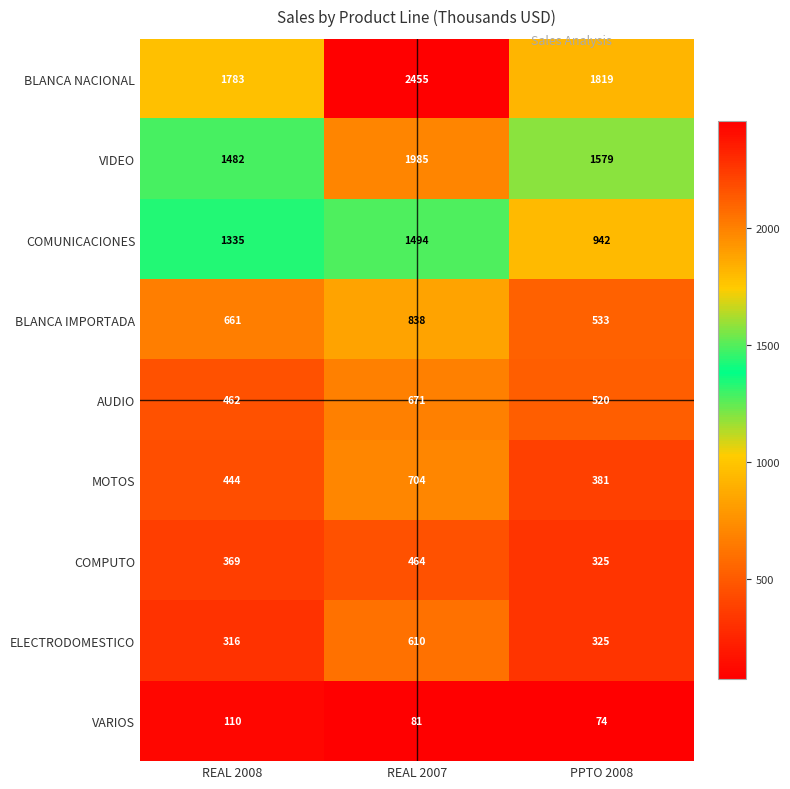

Reading right to left, transcribe all the data shown in this chart.

BLANCA NACIONAL: PPTO 2008=1819	REAL 2007=2455	REAL 2008=1783
VIDEO: PPTO 2008=1579	REAL 2007=1985	REAL 2008=1482
COMUNICACIONES: PPTO 2008=942	REAL 2007=1494	REAL 2008=1335
BLANCA IMPORTADA: PPTO 2008=533	REAL 2007=838	REAL 2008=661
AUDIO: PPTO 2008=520	REAL 2007=671	REAL 2008=462
MOTOS: PPTO 2008=381	REAL 2007=704	REAL 2008=444
COMPUTO: PPTO 2008=325	REAL 2007=464	REAL 2008=369
ELECTRODOMESTICO: PPTO 2008=325	REAL 2007=610	REAL 2008=316
VARIOS: PPTO 2008=74	REAL 2007=81	REAL 2008=110